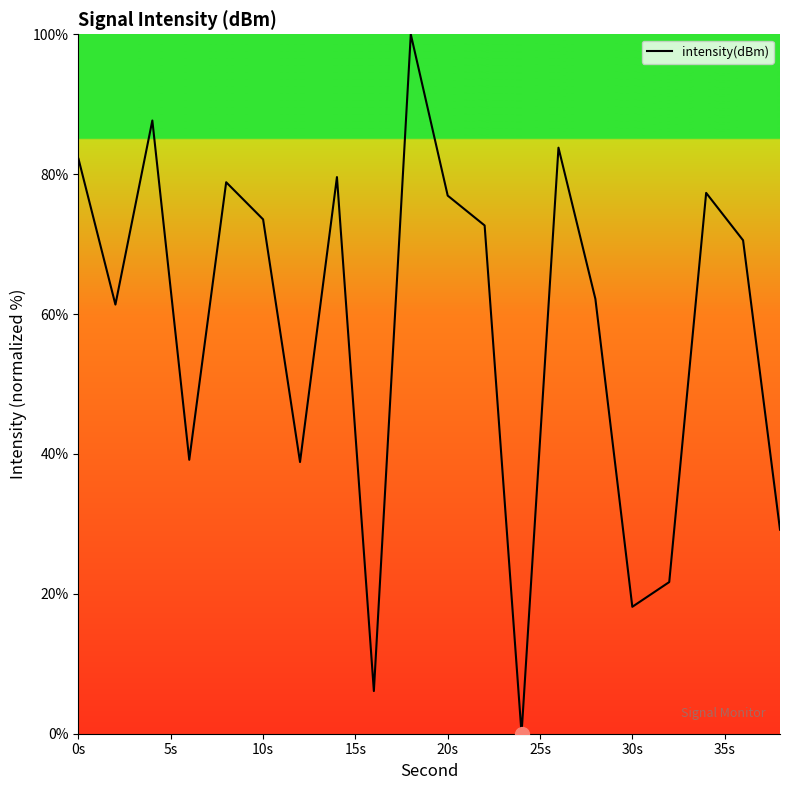

True or false: the data has more than 2 interior local peaks.

True